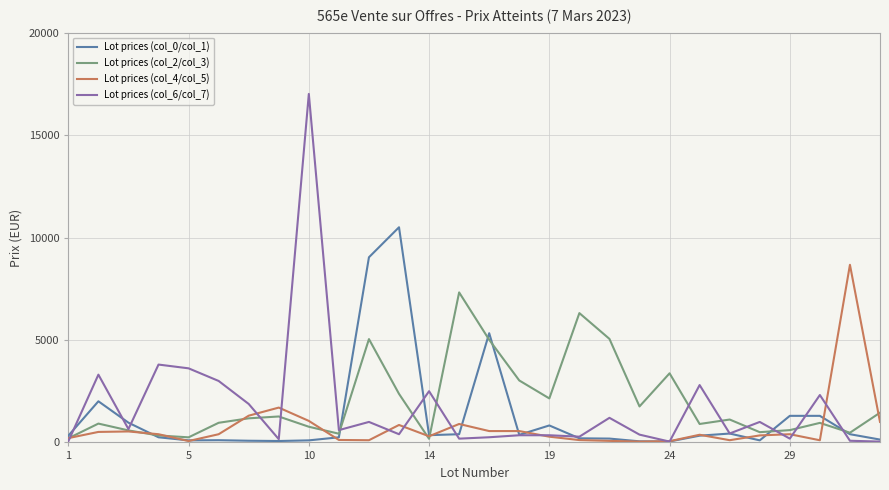

How many lines are shown in the chart?

4